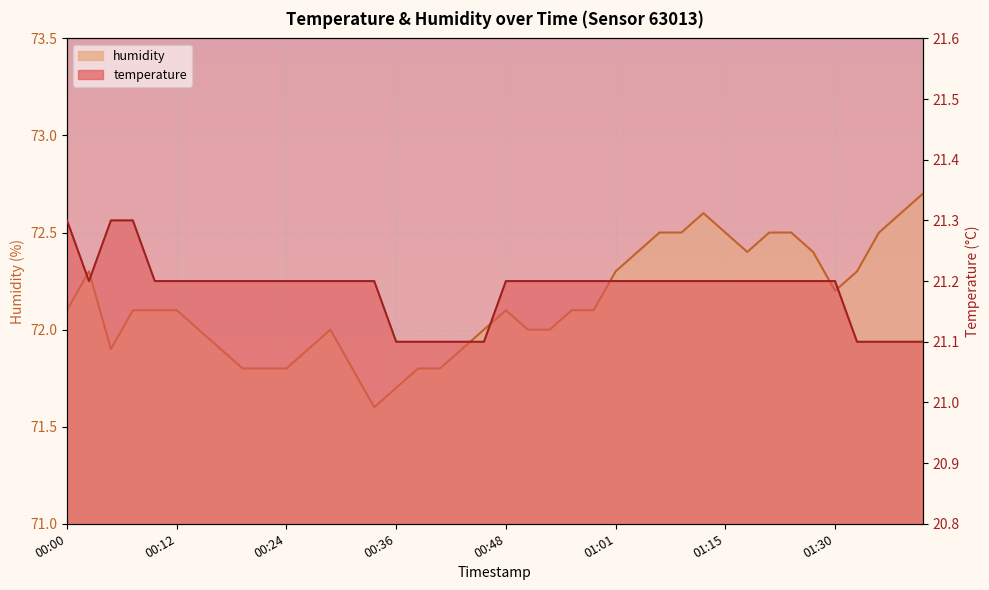

Where is humidity nearest to the value 72?

00:14